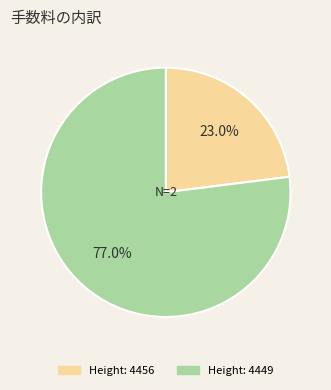

Is there a majority slice in this chart?

Yes